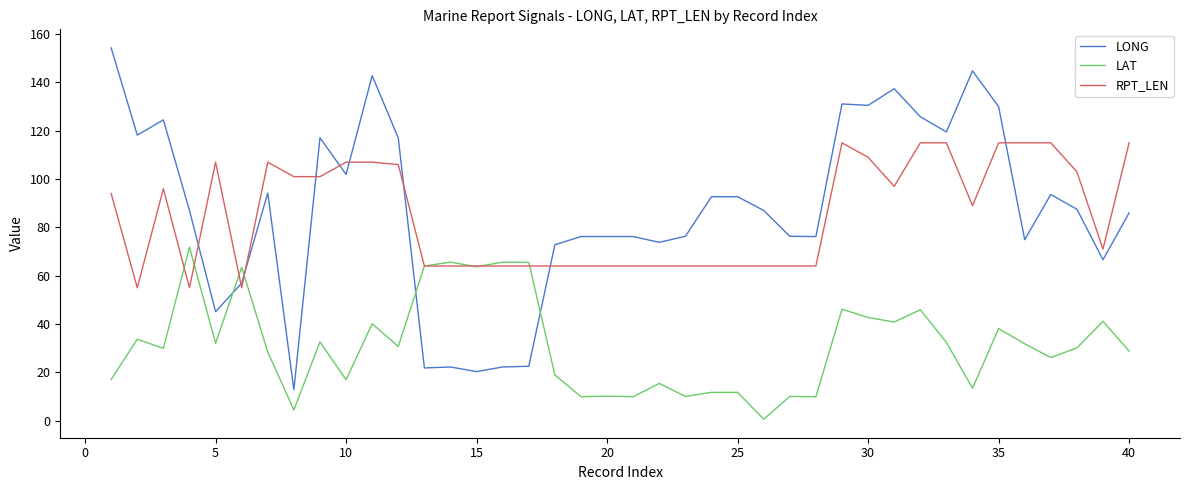

Which series has the widest spread of values?

LONG